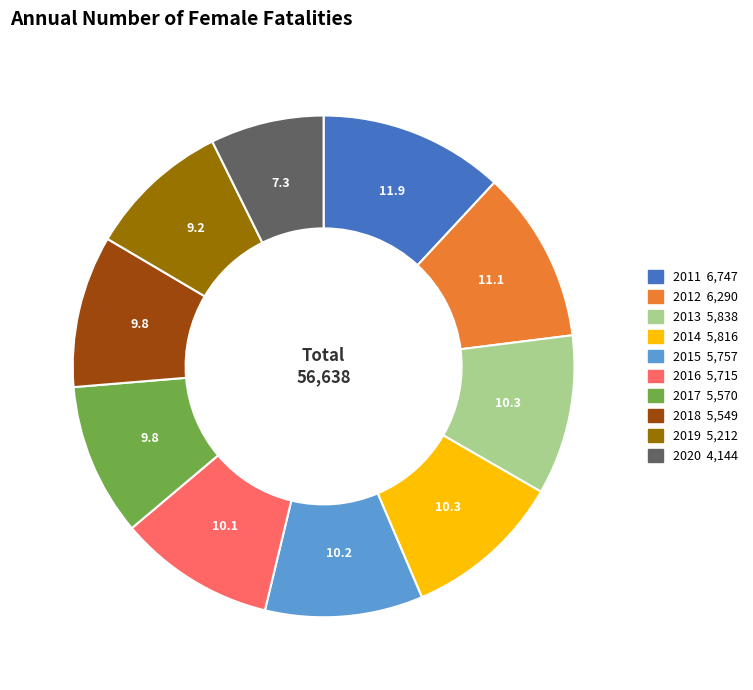

How many slices are in this pie chart?

10